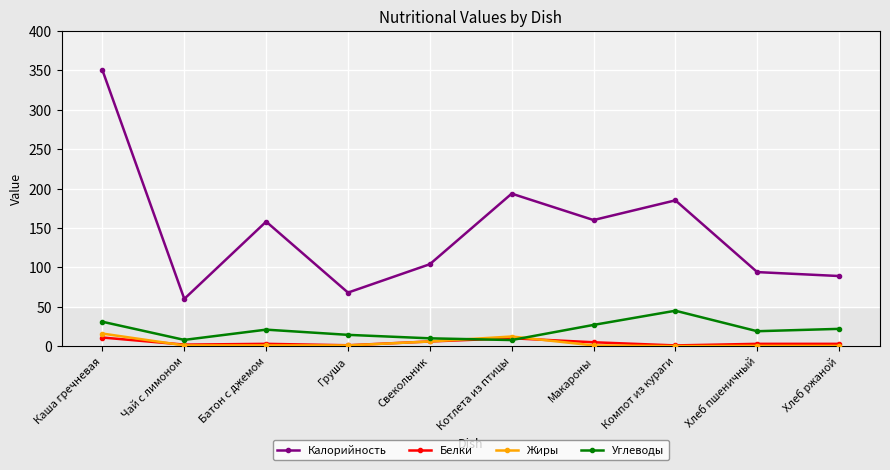

Count the number of categories in the chart.

10